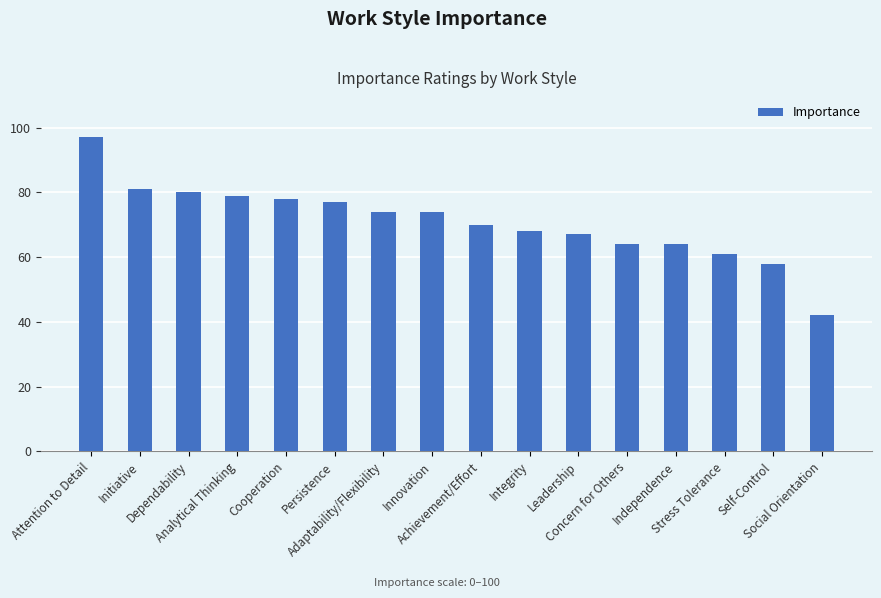

Which category has the highest value across all series?

Attention to Detail